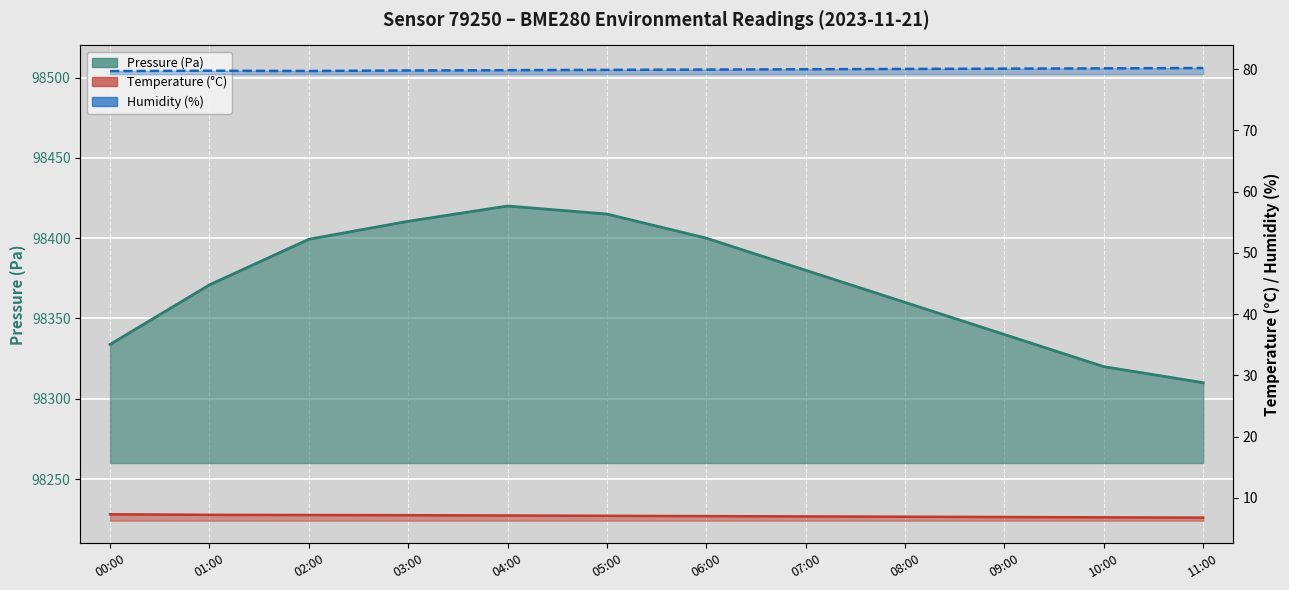

What is the average value of the humidity series?

79.9